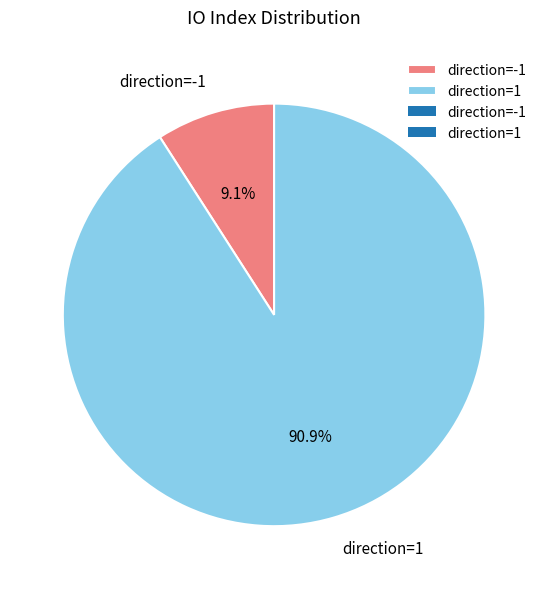

How many segments does this pie chart have?

2